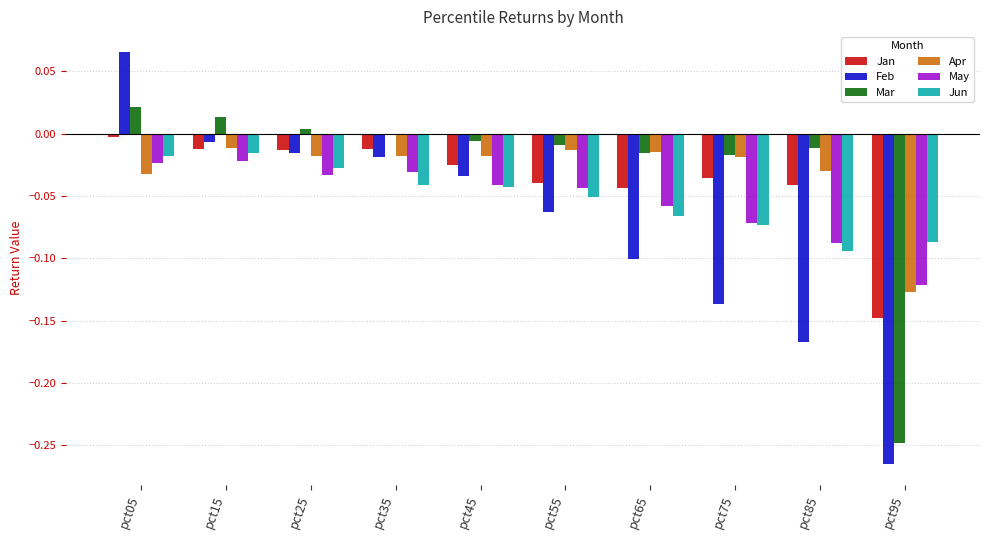

The value of May at pct95 is -0.1. True or false?

True